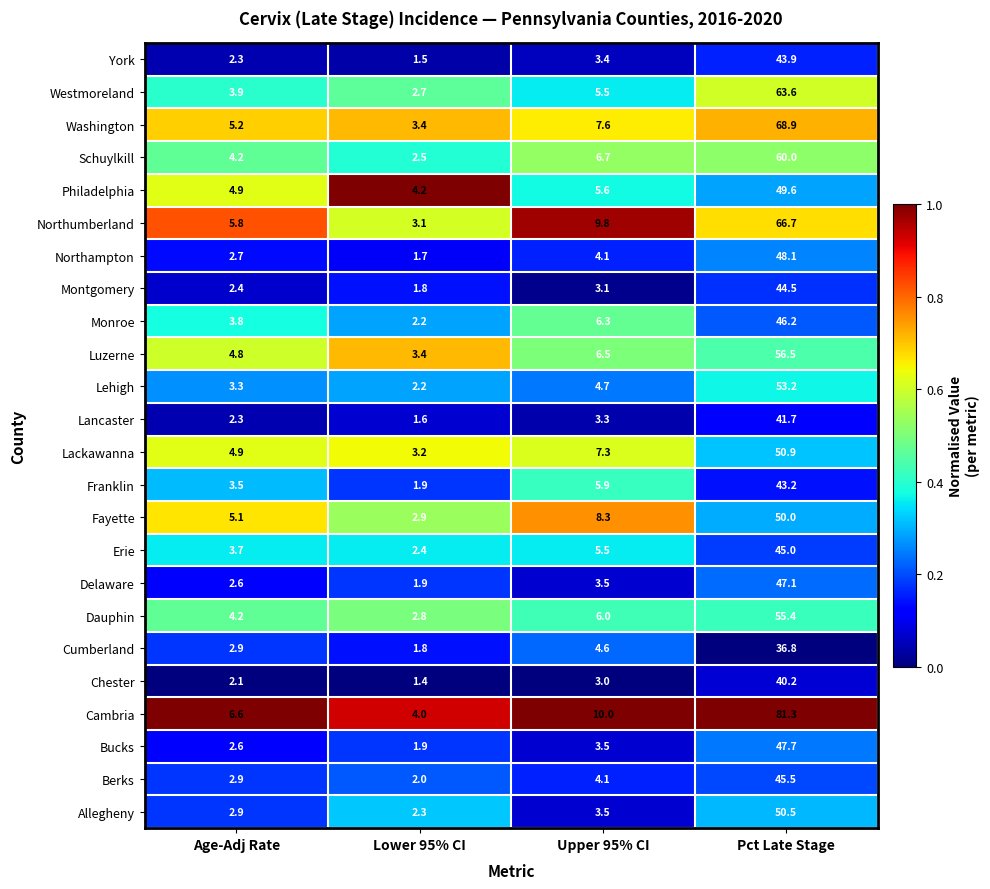

Which series has the widest spread of values?

Cambria